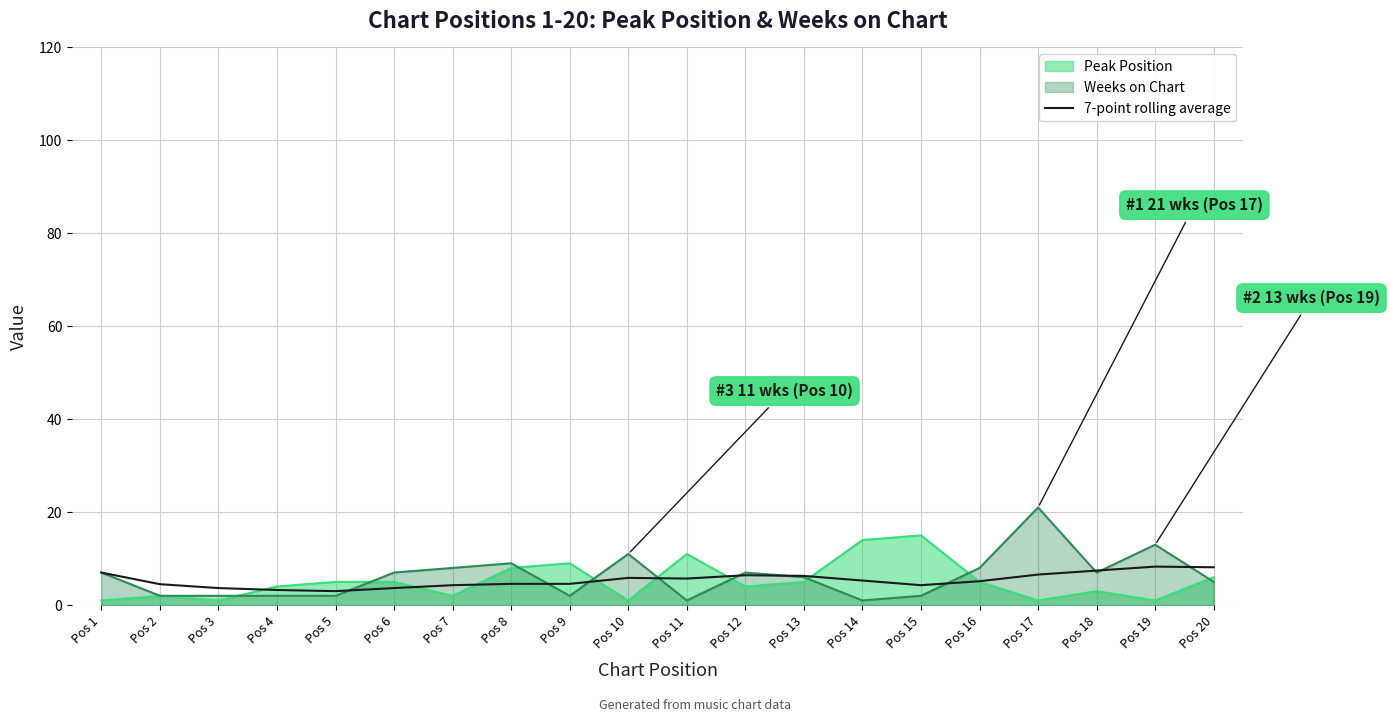

What is the greatest value displayed?

21.0